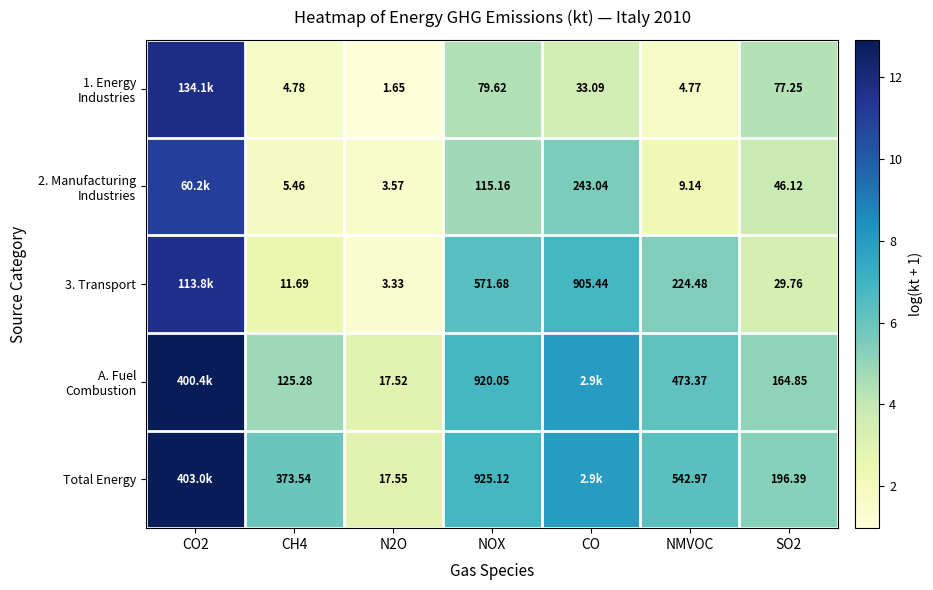

What is the difference between the maximum and second lowest values in the 2. Manufacturing Industries series?

9.1